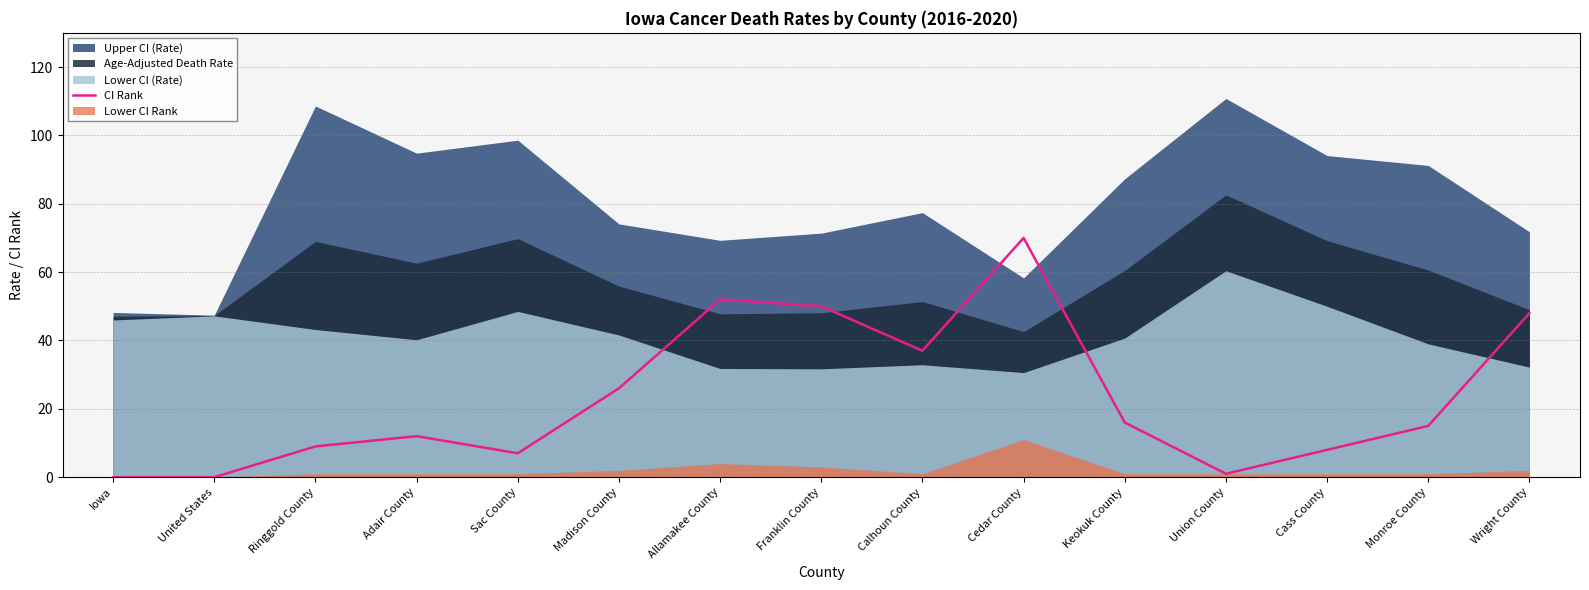

What is the change in value from Union County to Monroe County?

+14